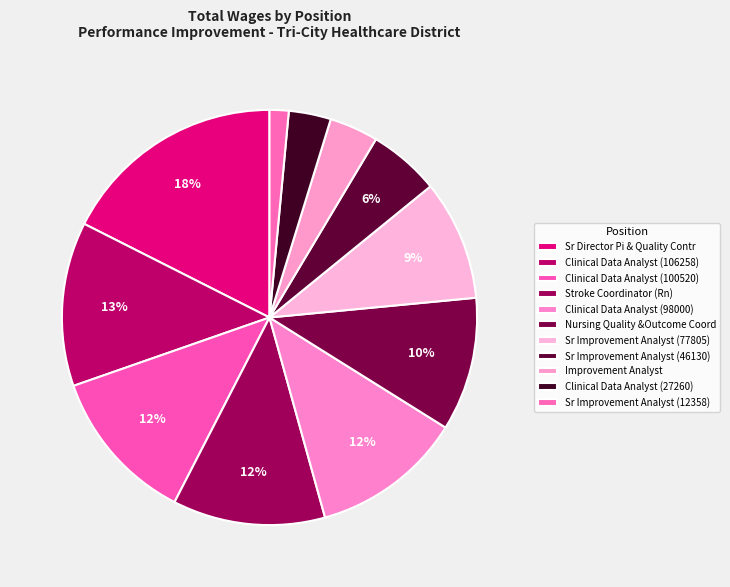

Does Sr Improvement Analyst (12358) account for over 50% of the chart?

No